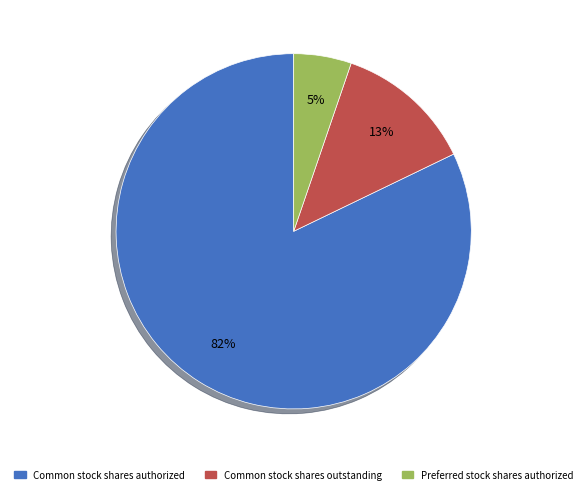

The Preferred stock shares authorized slice represents 5% of the pie. True or false?

True